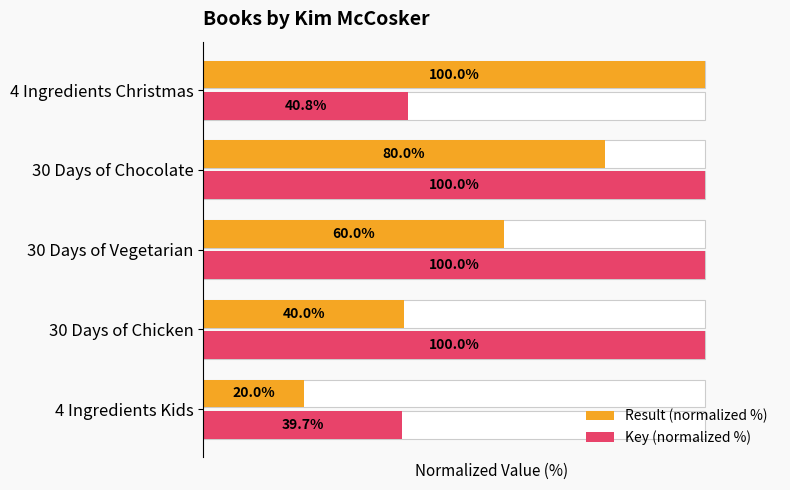

Reading left to right, transcribe all the data shown in this chart.

Result (normalized %): 20.0	40.0	60.0	80.0	100.0
Key (normalized %): 39.7	100.0	100.0	100.0	40.8